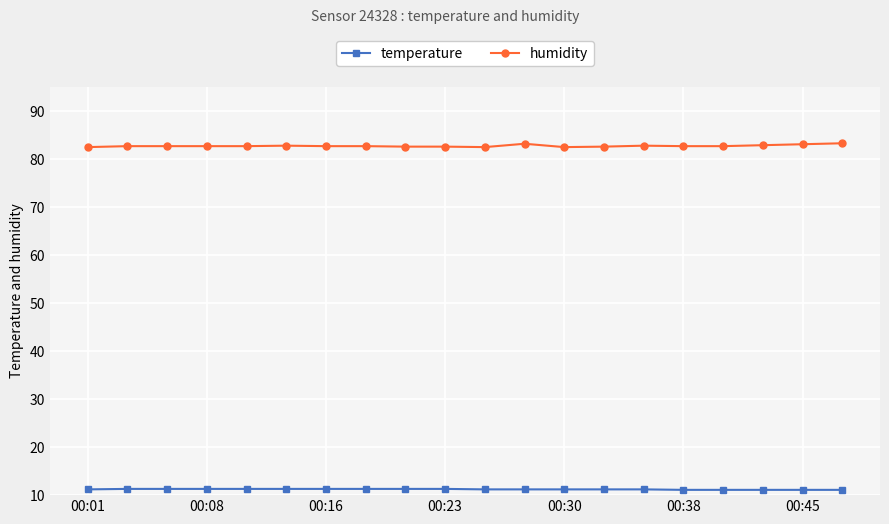

At how many categories does at least one series exceed 29?

20